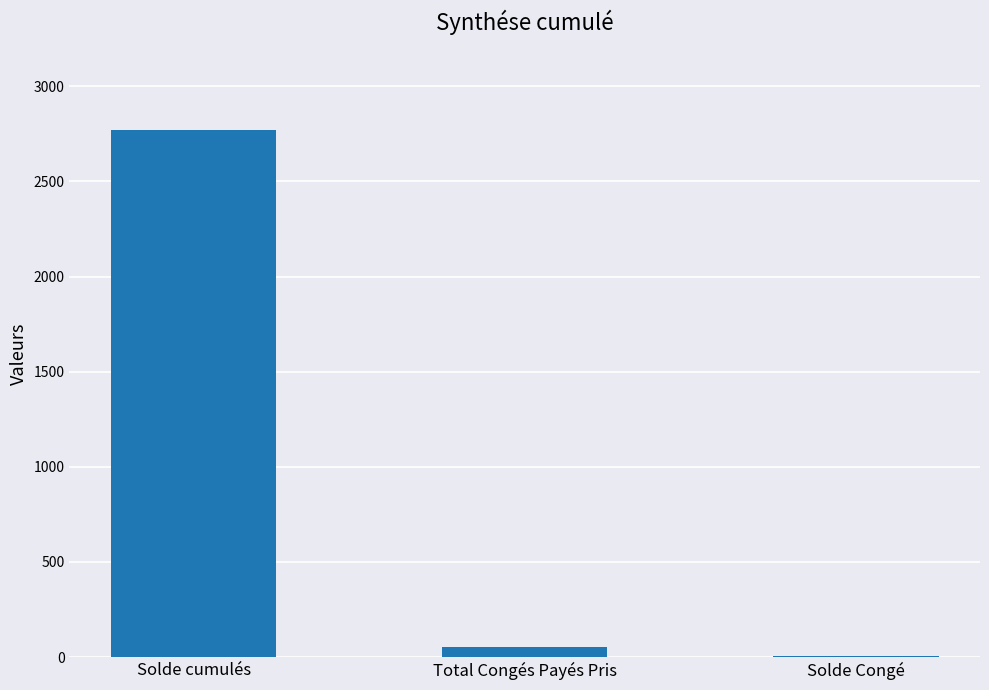

What is the maximum value shown in the chart?

2769.2